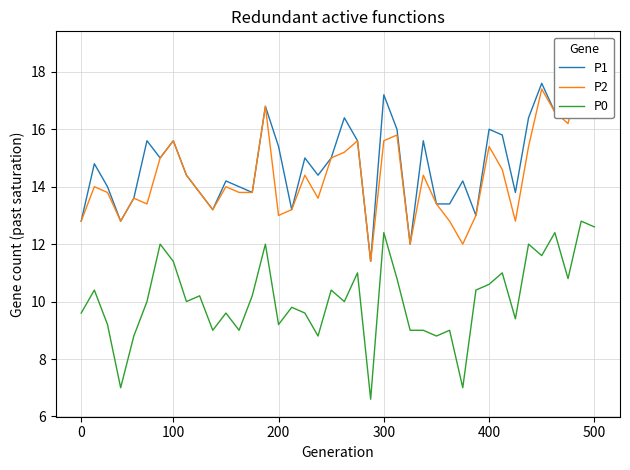

What is the minimum value for P0?

6.6